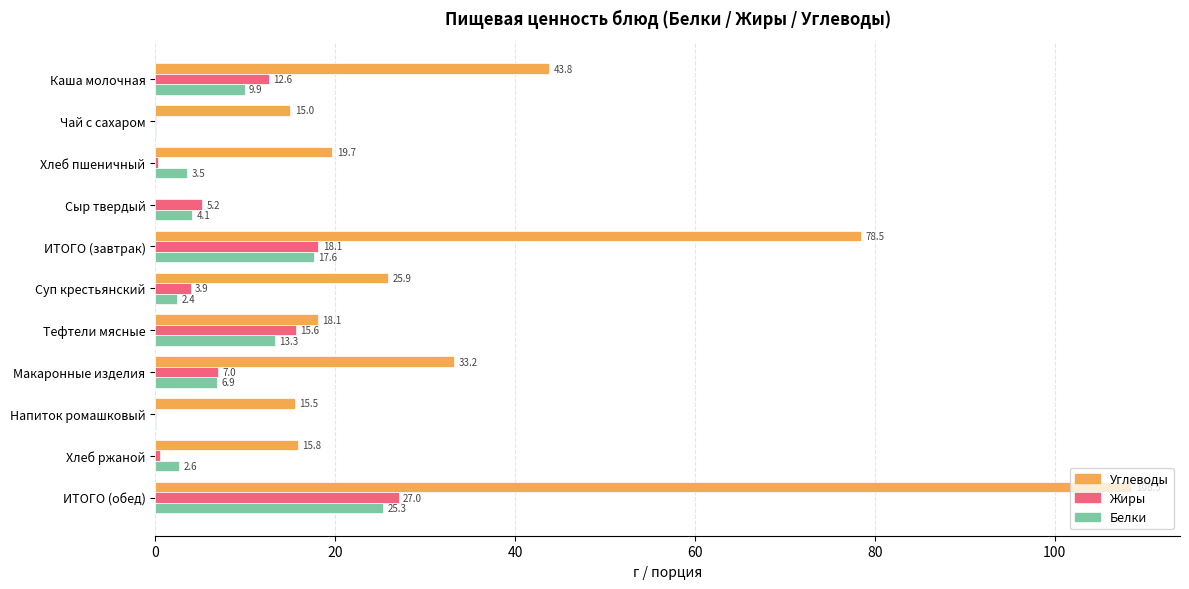

Between Макаронные изделия and Хлеб ржаной, which series saw the biggest shift?

Углеводы